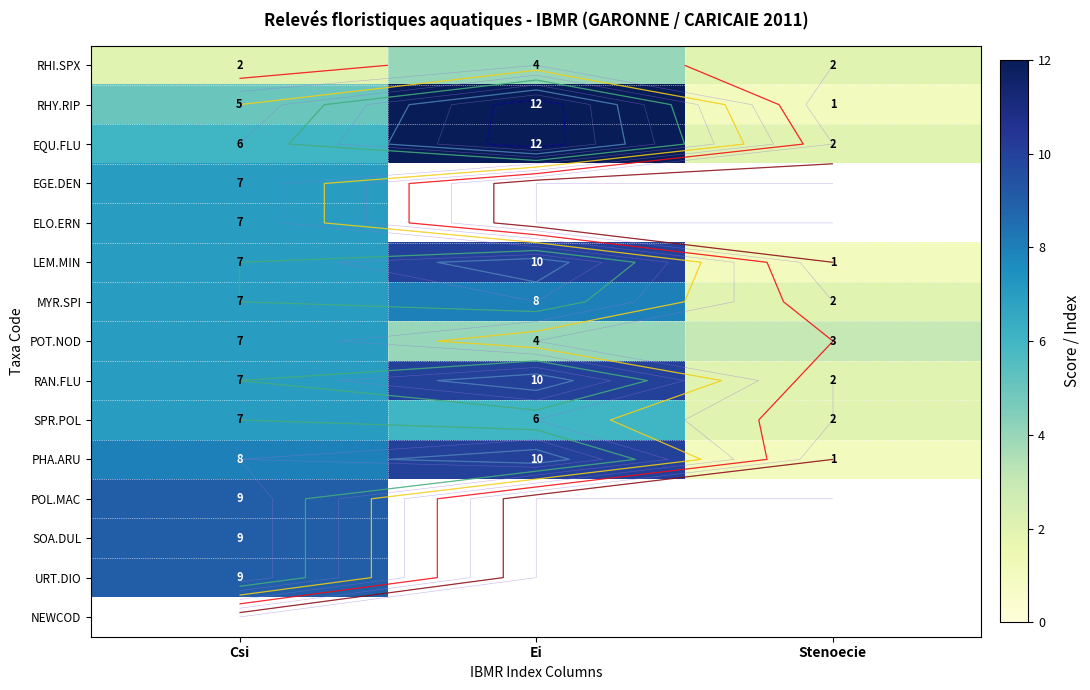

The value of POT.NOD at Stenoecie is 3.0. True or false?

True